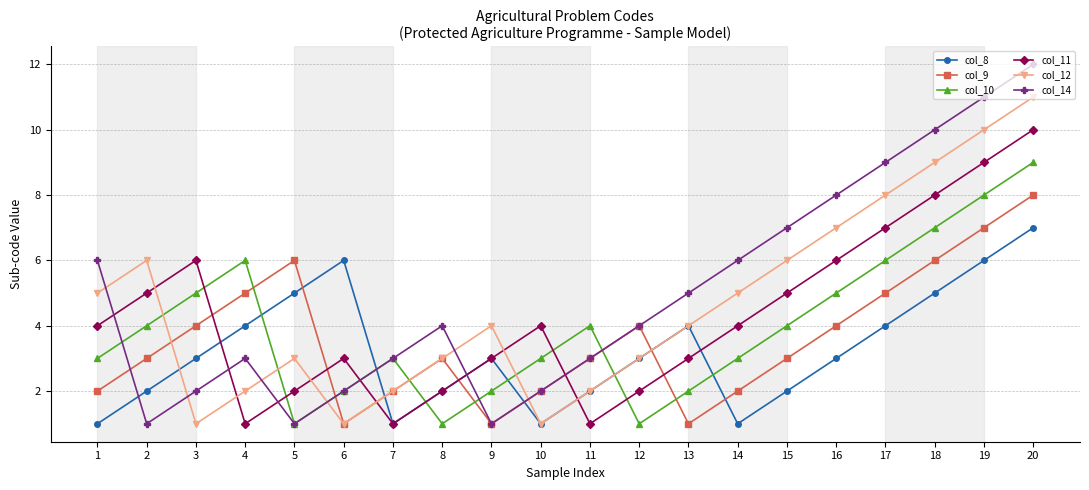

Which series ends up on top after the final intersection of col_9 and col_11?

col_11